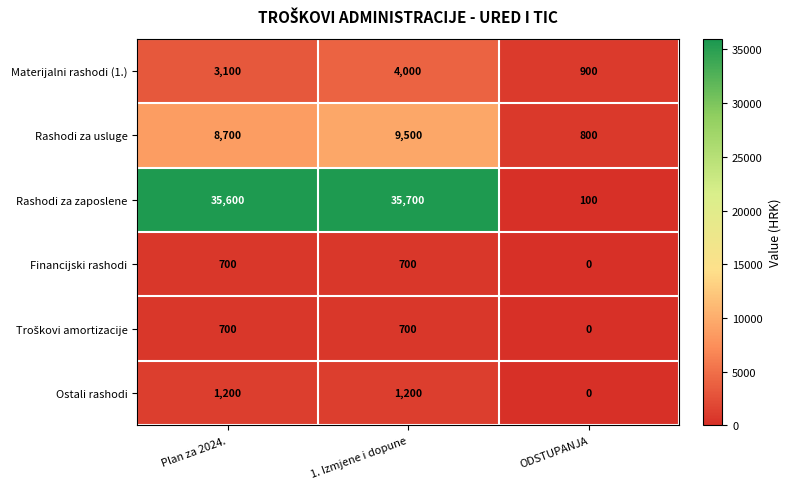

List the labels in order of Rashodi za zaposlene value, largest first.

1. Izmjene i dopune, Plan za 2024., ODSTUPANJA